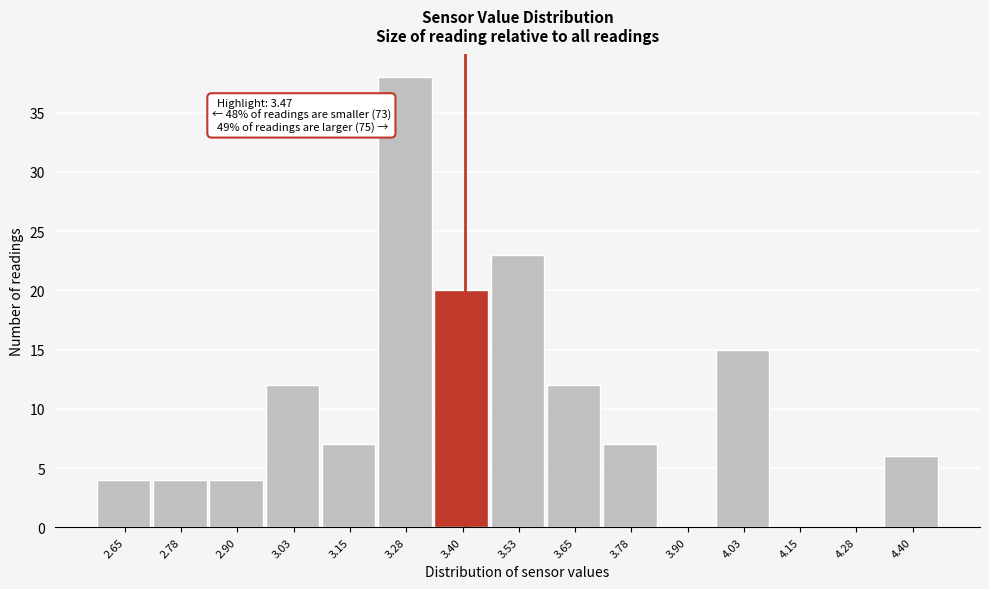

Reading right to left, extract all data points from this chart.

4.40=6	4.28=0	4.15=0	4.03=15	3.90=0	3.78=7	3.65=12	3.53=23	3.40=20	3.28=38	3.15=7	3.03=12	2.90=4	2.78=4	2.65=4